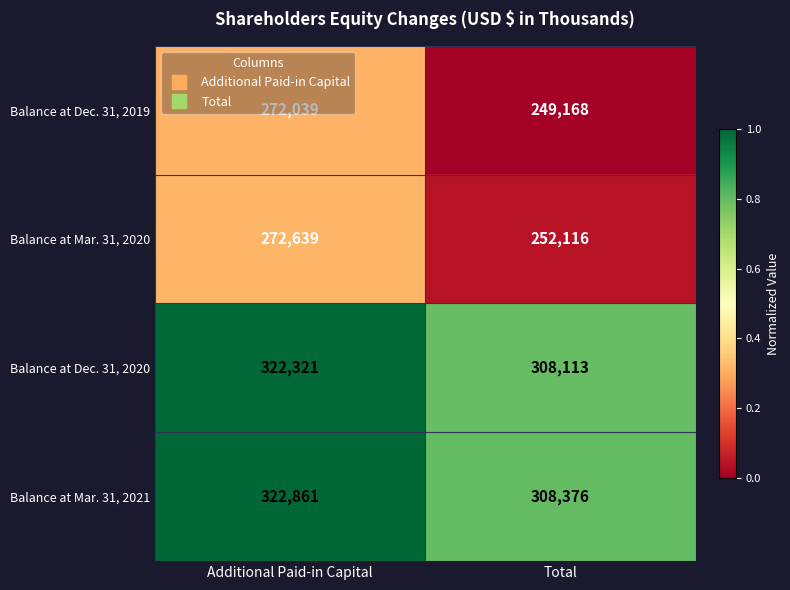

What value does the Balance at Dec. 31, 2019 series have at Additional Paid-in Capital, to the nearest 10?

272040